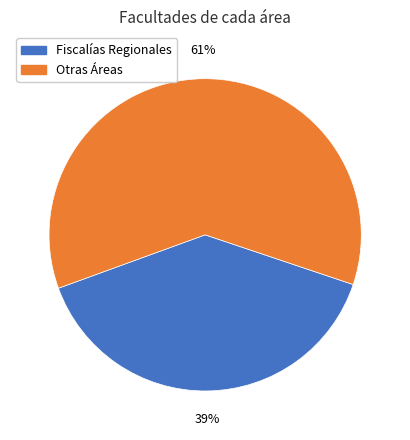

Rank the categories by value from lowest to highest.

Fiscalías Regionales, Otras Áreas